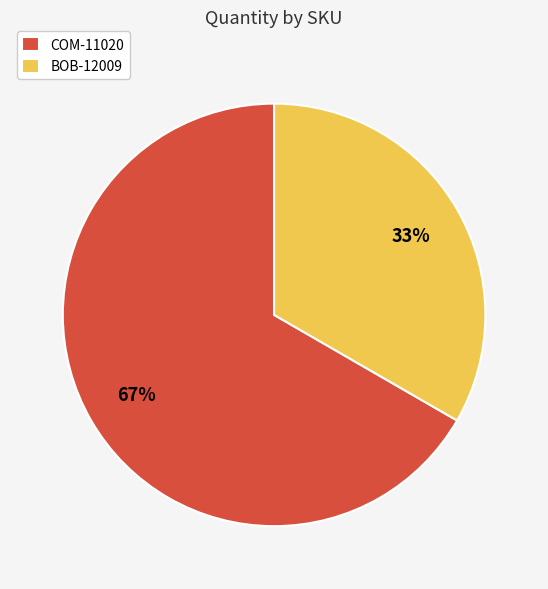

To the nearest percent, what portion does BOB-12009 represent?

33%